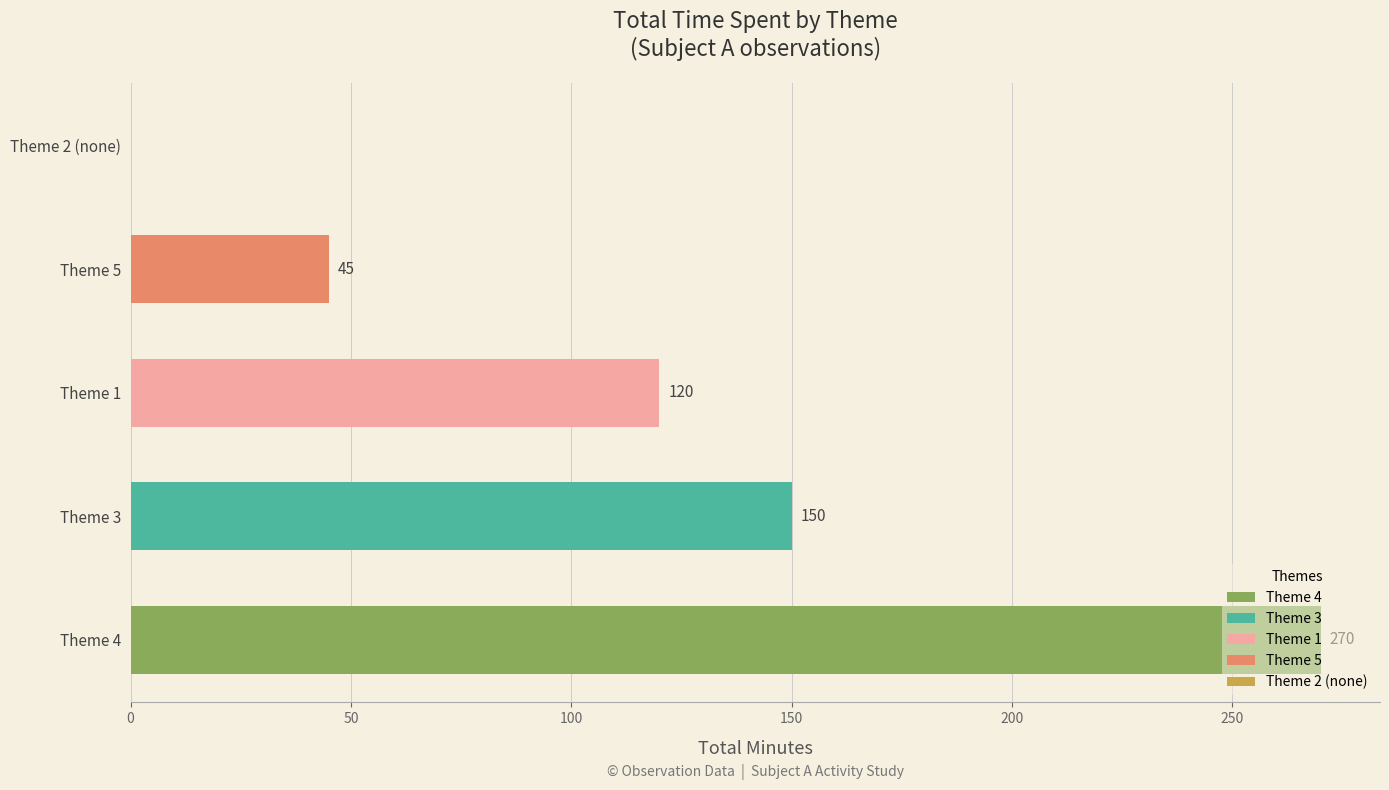

Between Theme 4 and Theme 5, which is larger?

Theme 4